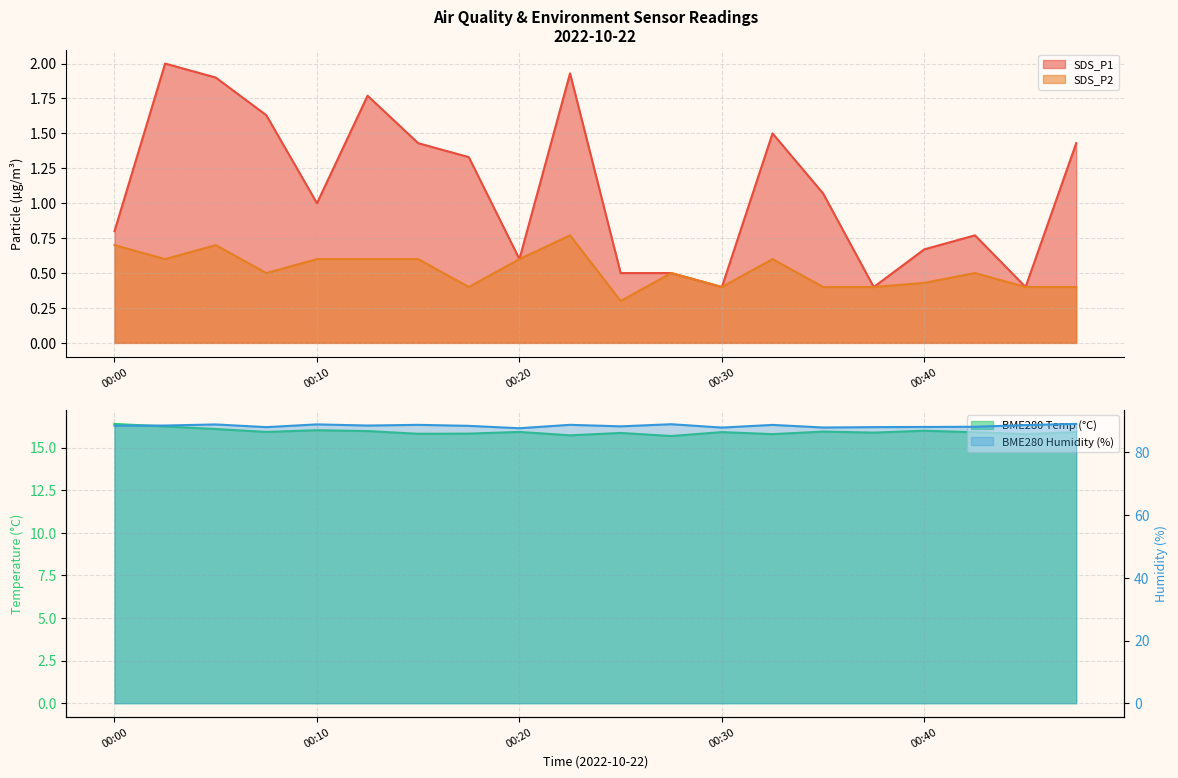

Between 00:05 and 00:18, which is larger?

00:05